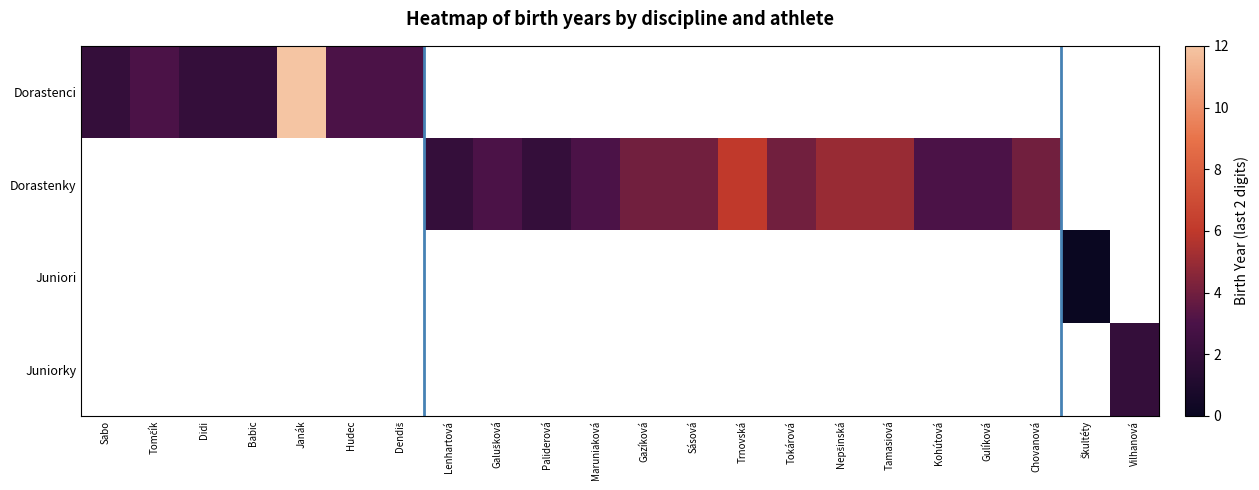

At how many categories does at least one series exceed 10?

1